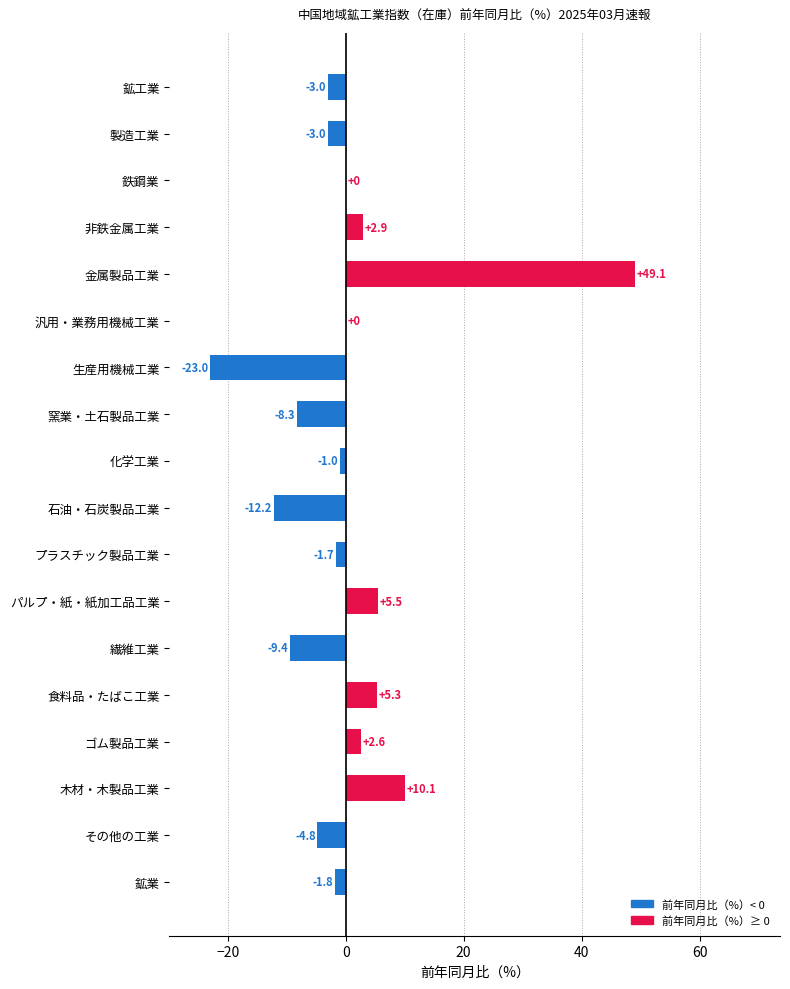

Is it true that the value at 非鉄金属工業 is 2.9?

True